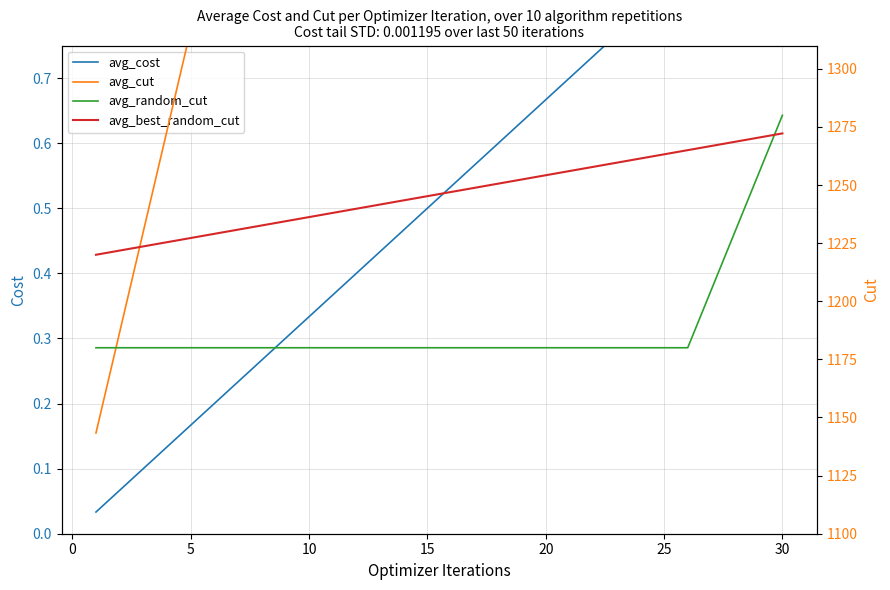

What is the value of the avg_best_random_cut point at the 20th from the left?

1254.2